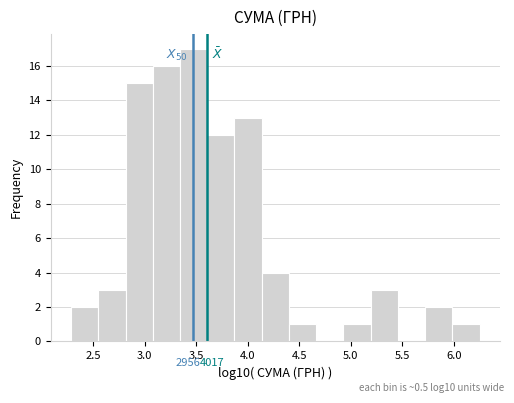

Over which range of the x-axis is the bar tallest?

3.35 to 3.60